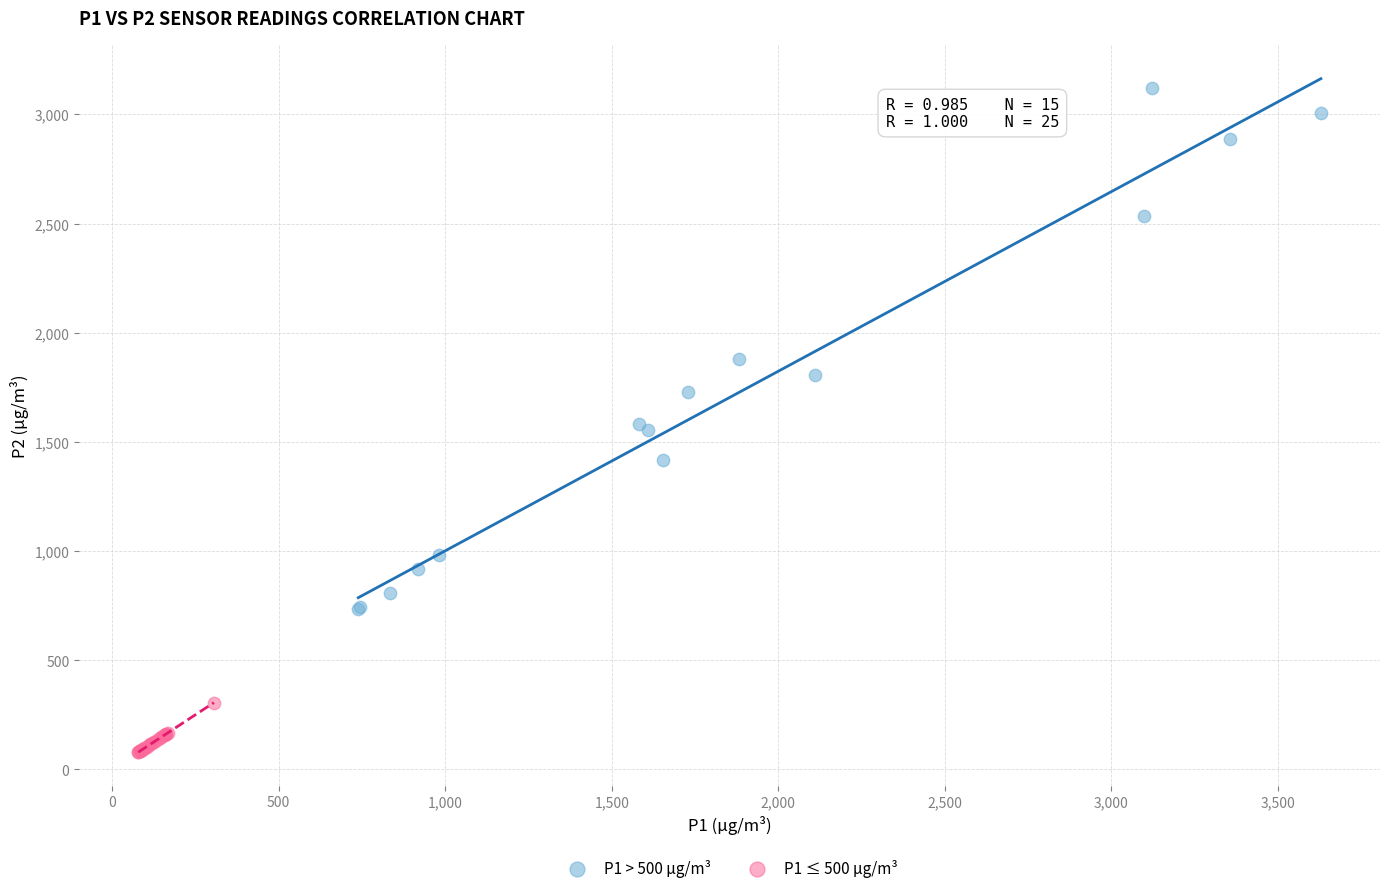

Which series reaches the minimum Y coordinate?

P1 ≤ 500 µg/m³